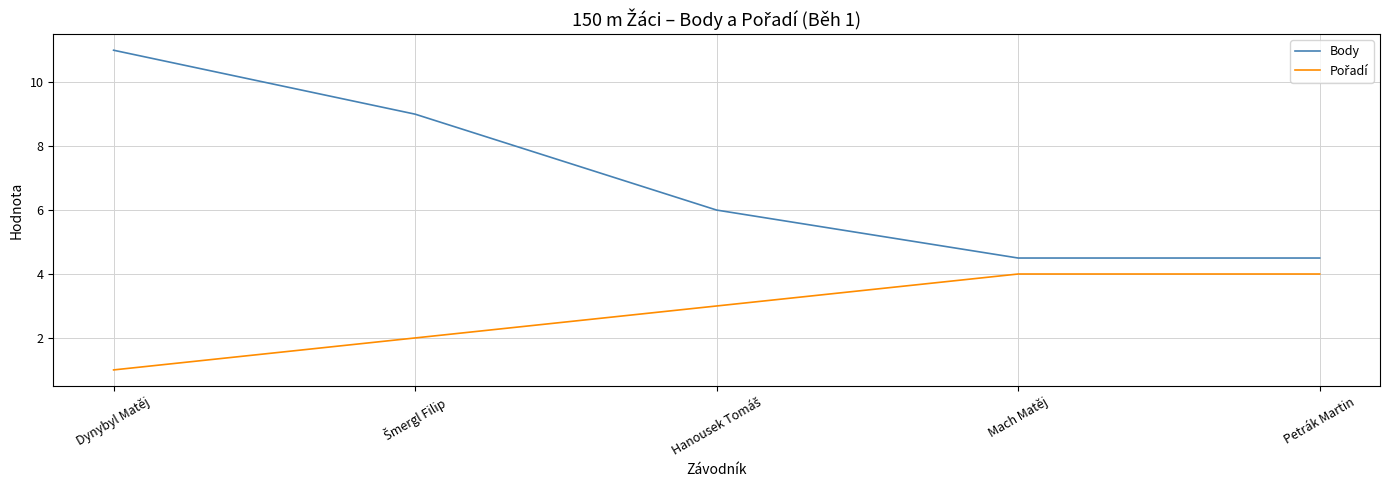

What position from the left is Petrák Martin?

5